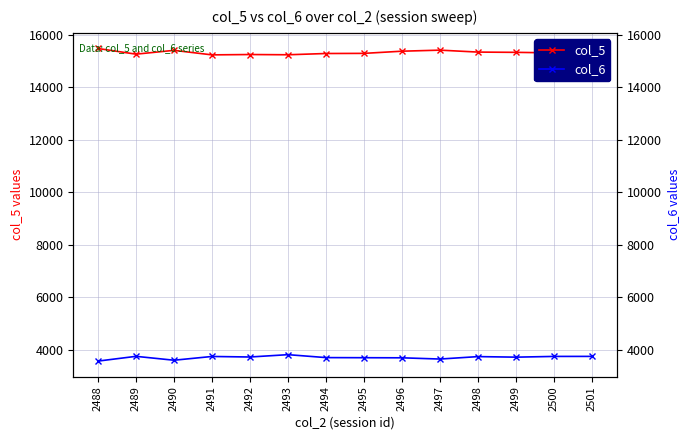

Which label corresponds to the largest value in the chart?

2488